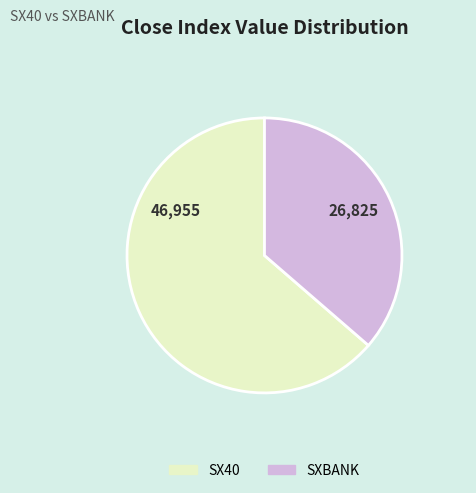

Count the number of slices in the pie.

2